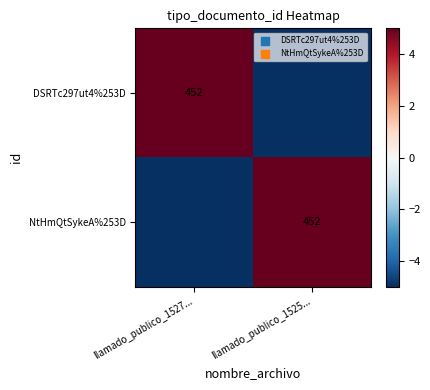

True or false: NtHmQtSykeA%253D has a value of 452 at llamado_publico_1525....

True